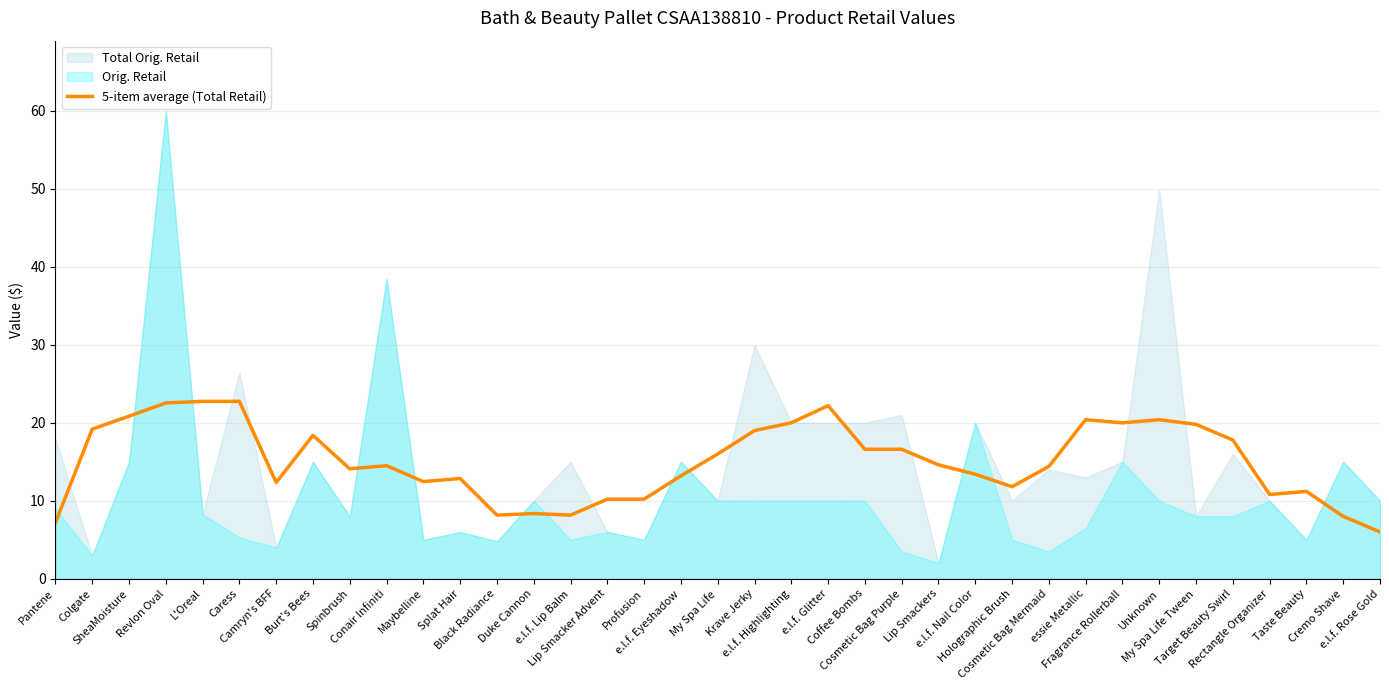

True or false: the data shows 4.3 at Profusion.

False